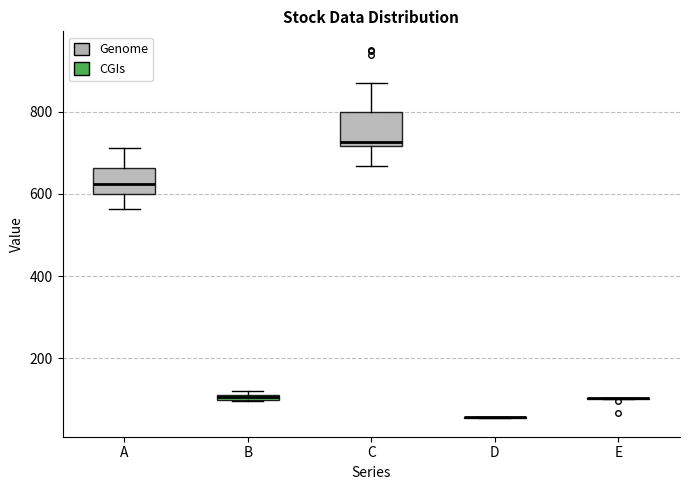

Where does the upper whisker of the box for A end on the y-axis? The values are not printed on the chart, so give them approximately, as read against the axis.

720